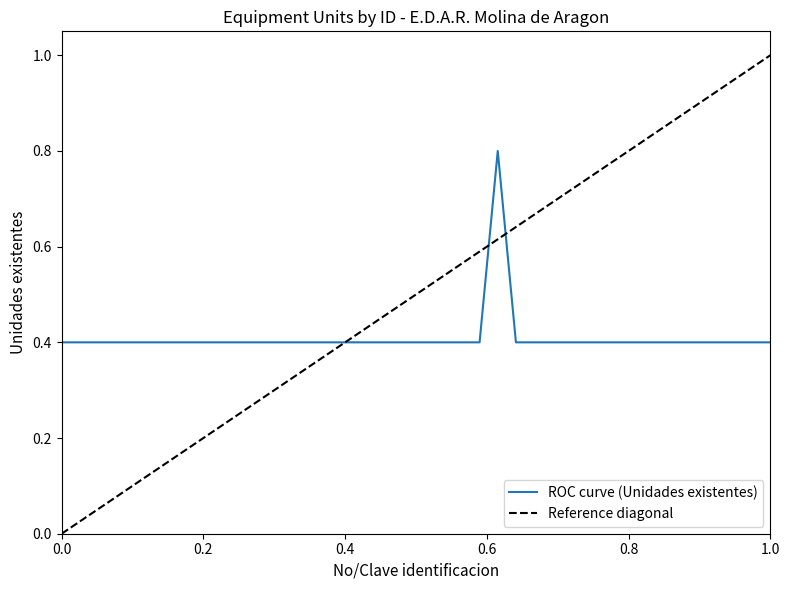

How many data points does each series have?

40